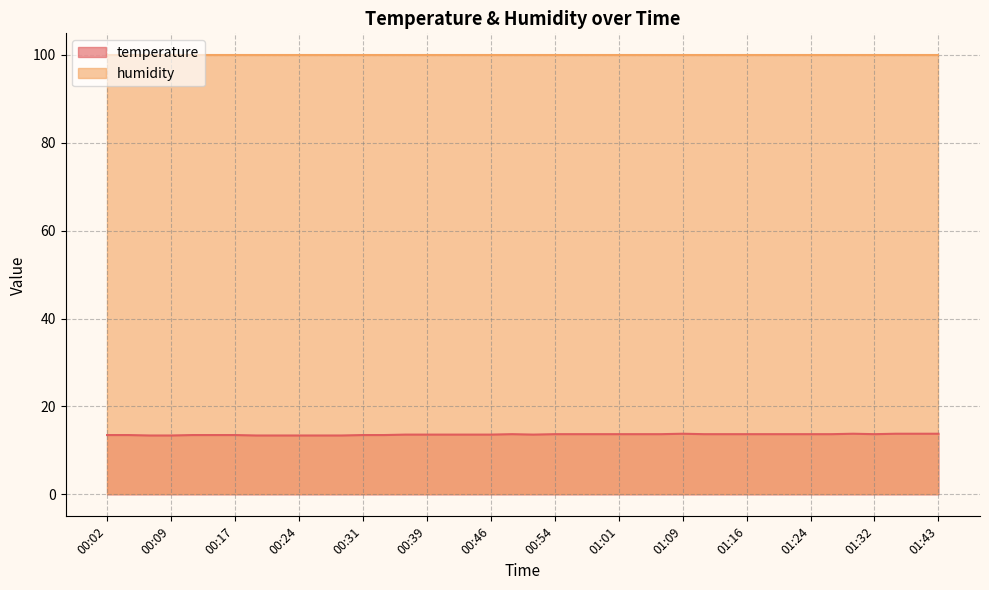

What is the difference between the maximum and minimum values?

0.4